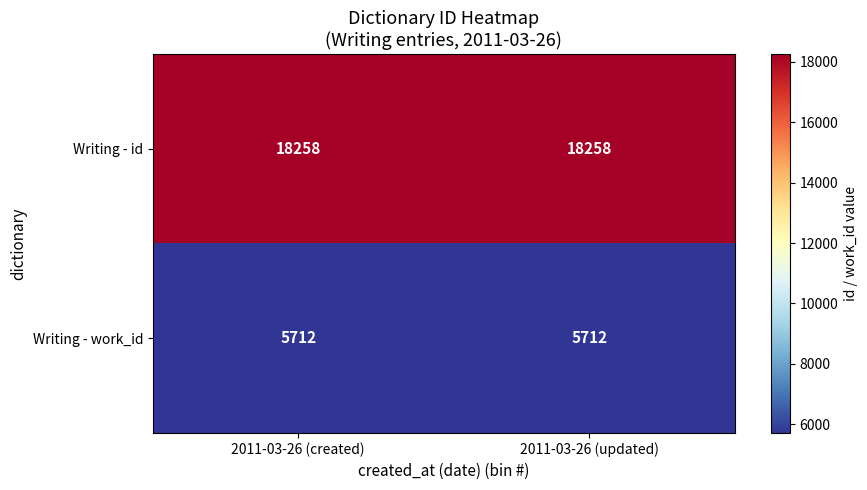

Rank the series at 2011-03-26 (created) from lowest to highest value.

Writing - work_id, Writing - id